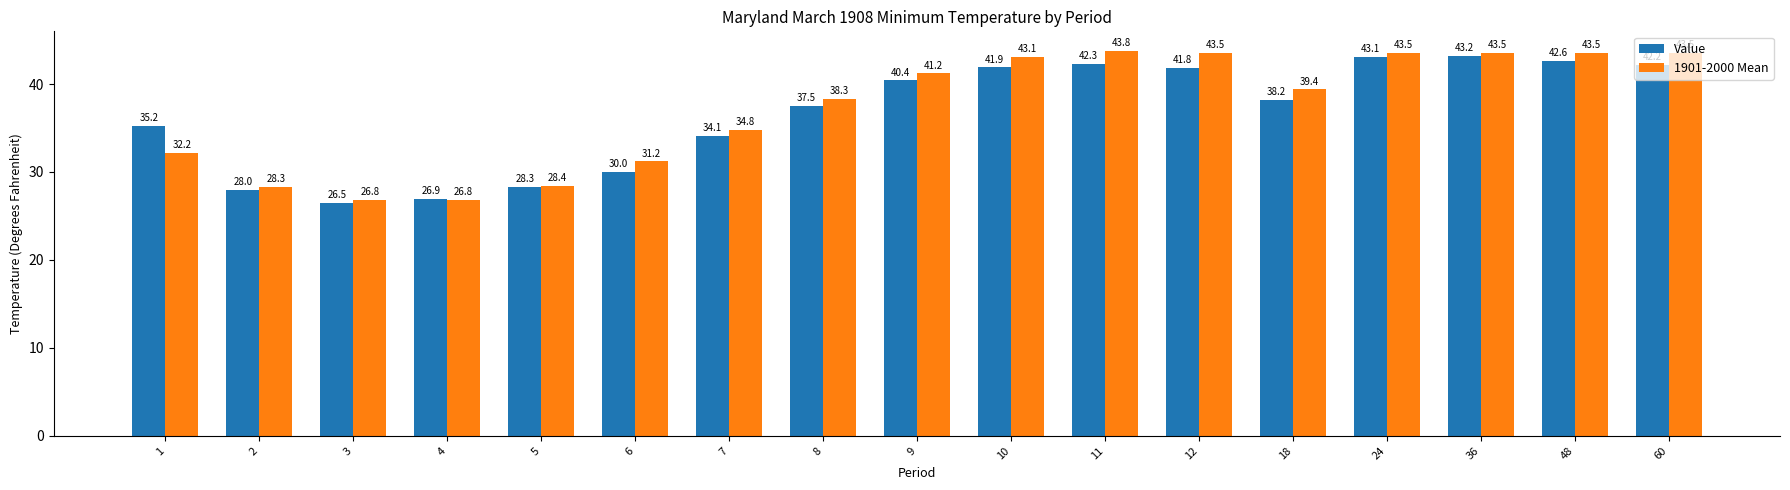

How many bars are there in each group?

2